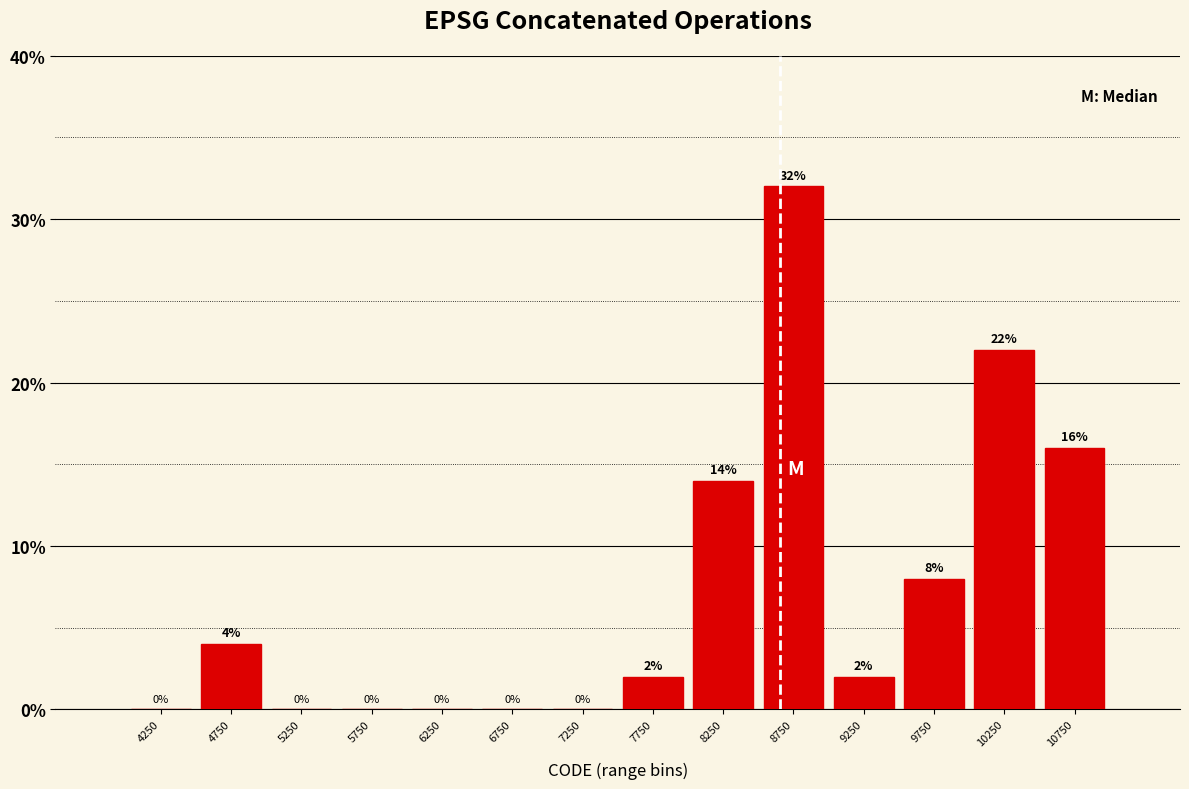

Reading left to right, list every bar in this chart as the range it spans on the x-axis followed by its height.

4000 to 4500: 0
4500 to 5000: 4
5000 to 5500: 0
5500 to 6000: 0
6000 to 6500: 0
6500 to 7000: 0
7000 to 7500: 0
7500 to 8000: 2
8000 to 8500: 14
8500 to 9000: 32
9000 to 9500: 2
9500 to 10000: 8
10000 to 10500: 22
10500 to 11000: 16